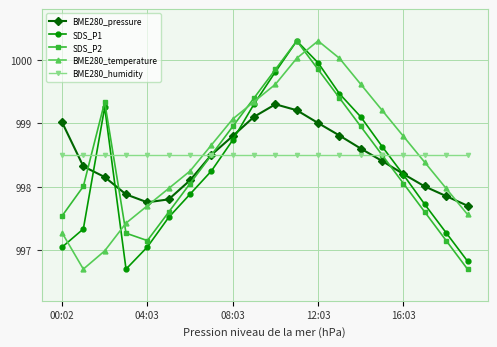

What is the value of the BME280_pressure point at the 14th from the left?

998.8